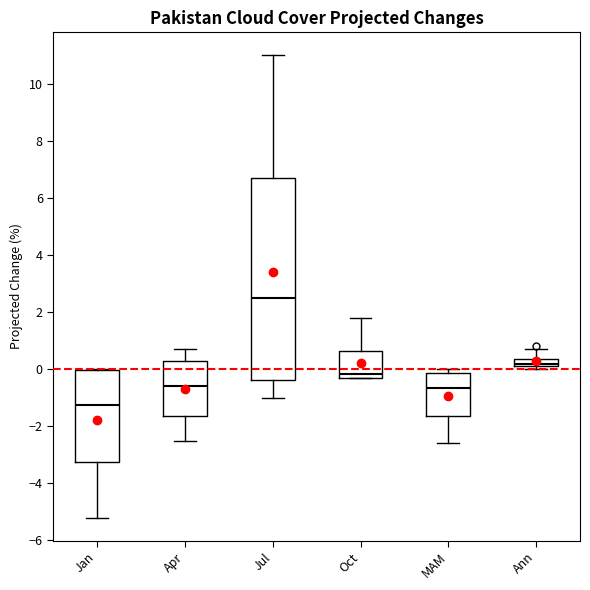

Which box has the highest median line?

Jul